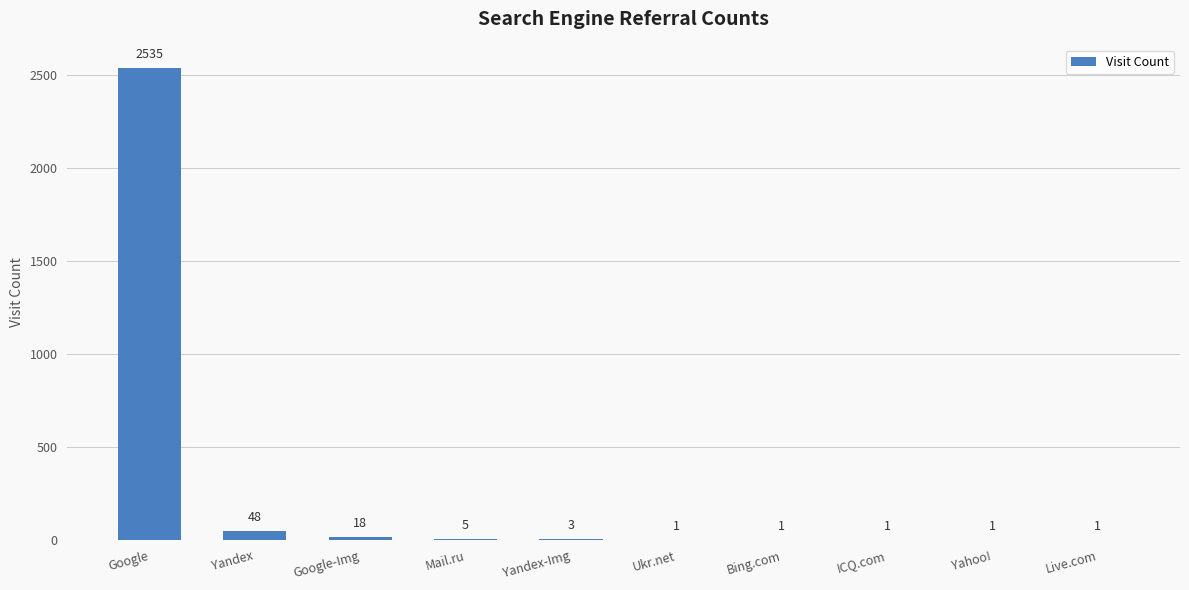

Reading left to right, list all the values displayed in this chart.

2535	48	18	5	3	1	1	1	1	1